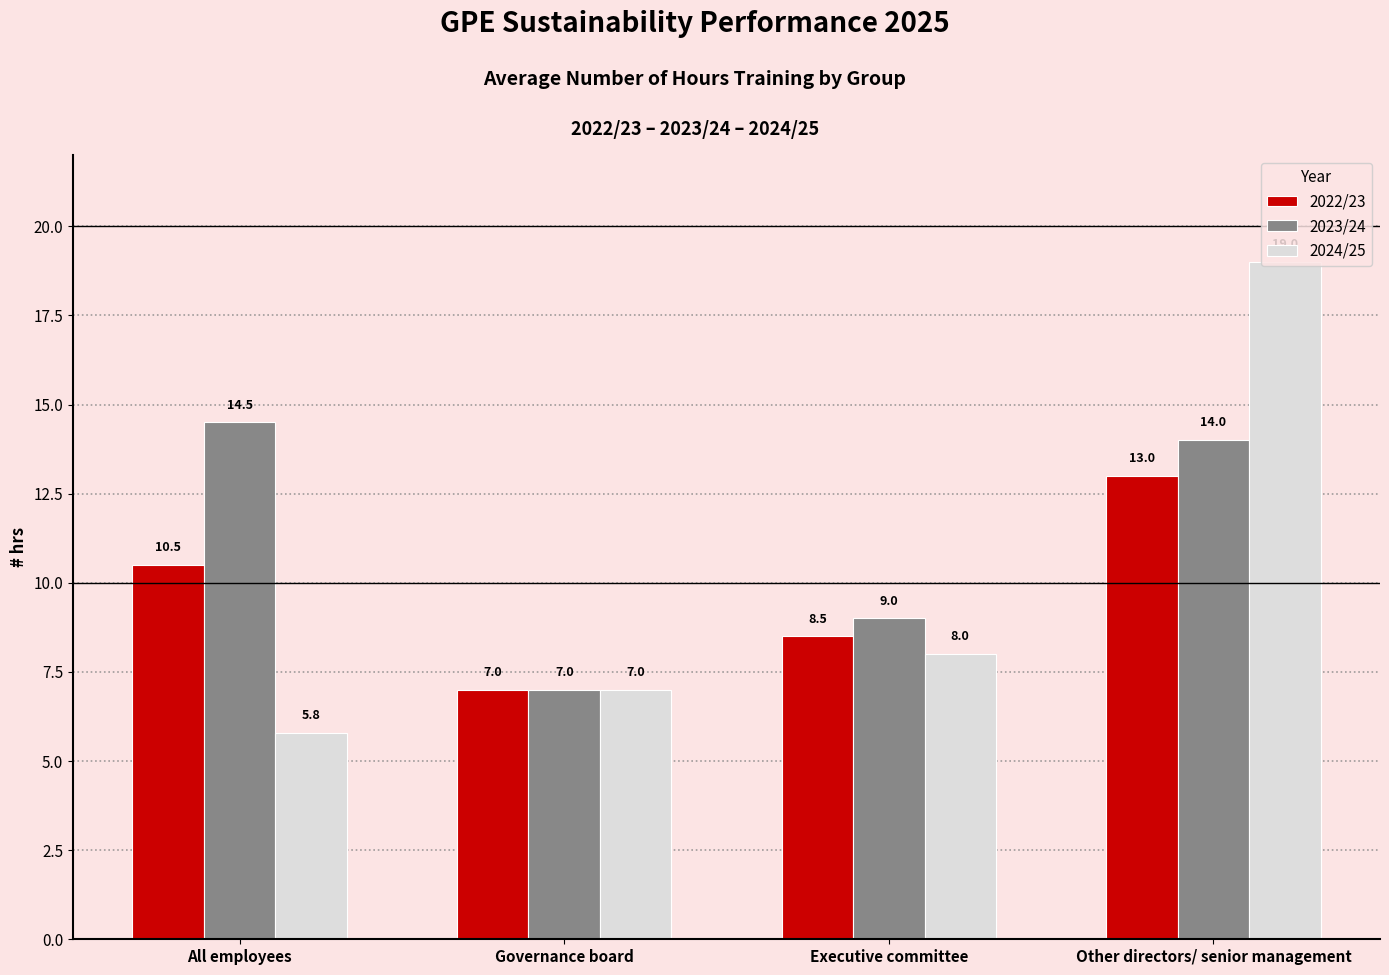

What is the approximate value of 2024/25 at Executive committee?

8.0